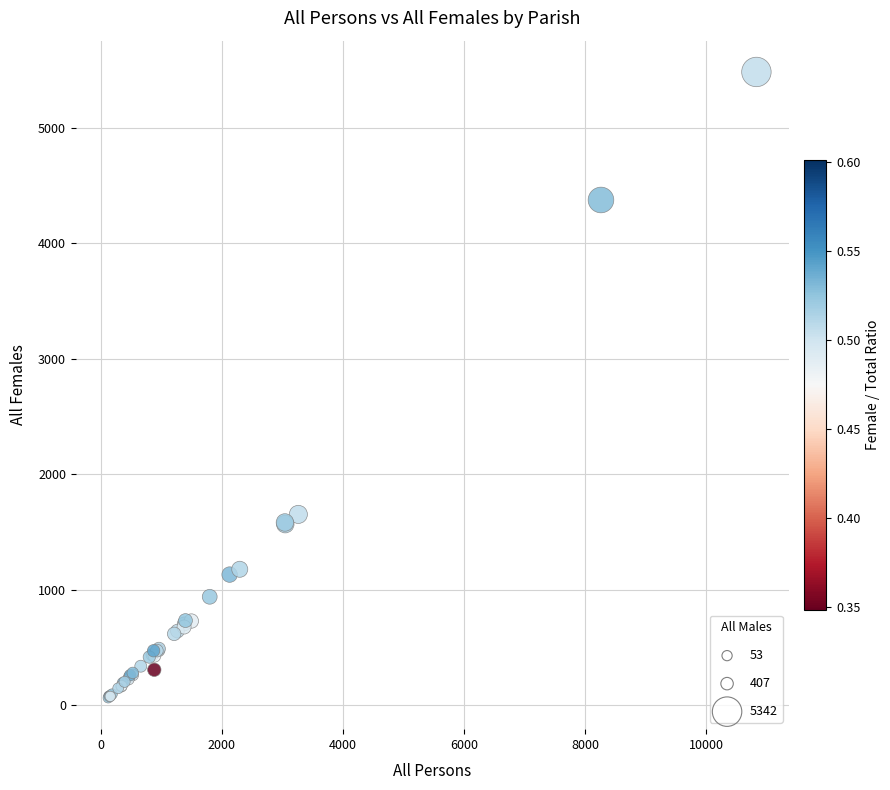

What Y value in the scatter plot is closest to 2773?

1653